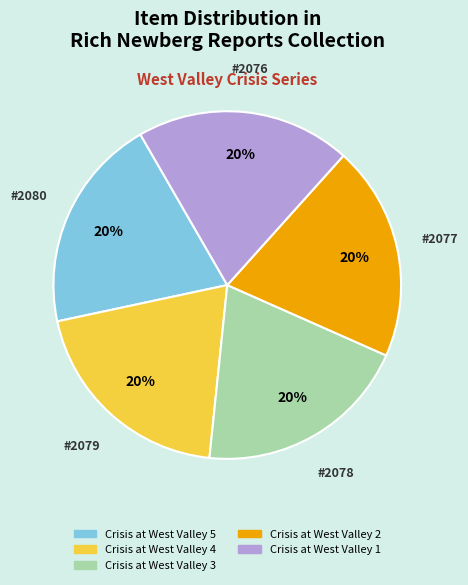

To the nearest percent, what is the combined percentage of Crisis at West Valley 4 and Crisis at West Valley 5?

40%